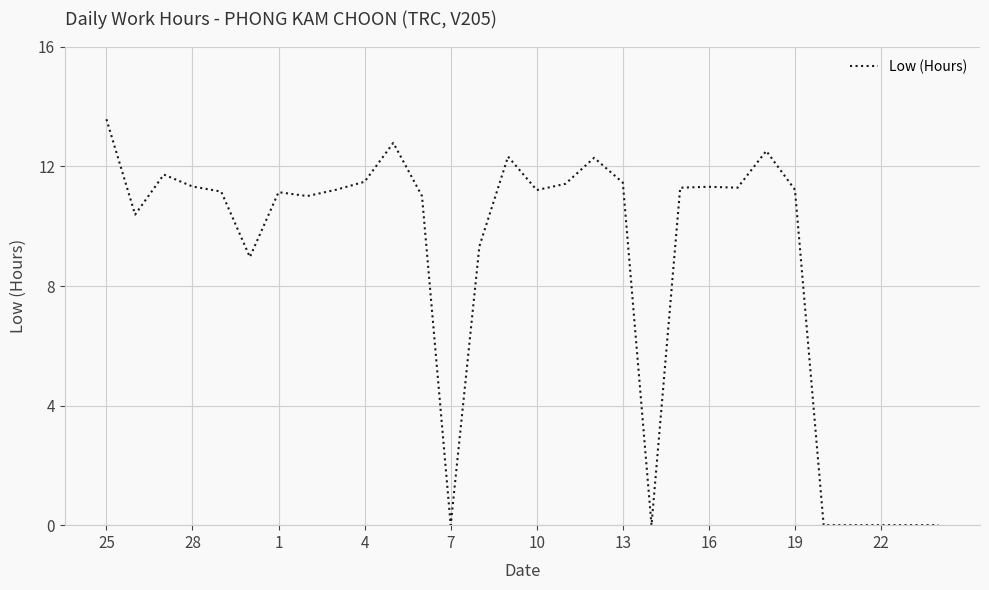

What is the maximum value shown in the chart?

13.6